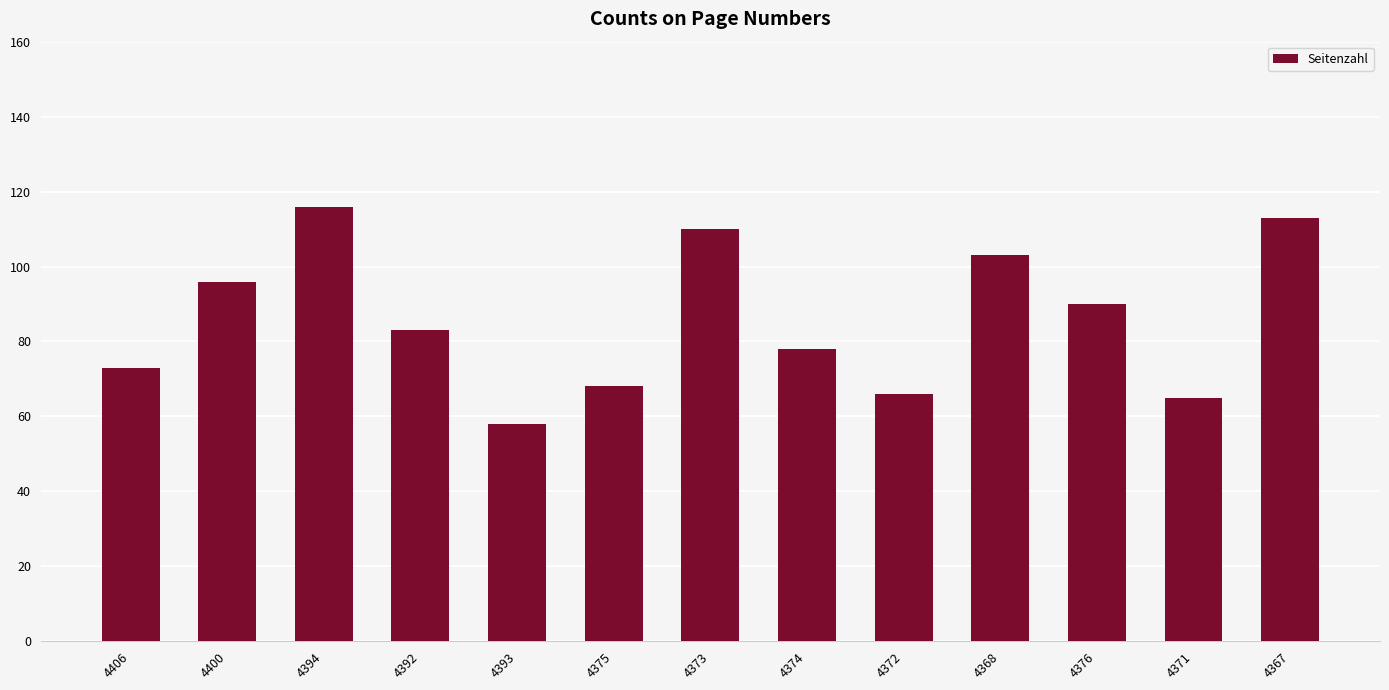

What position from the right is 4373?

7